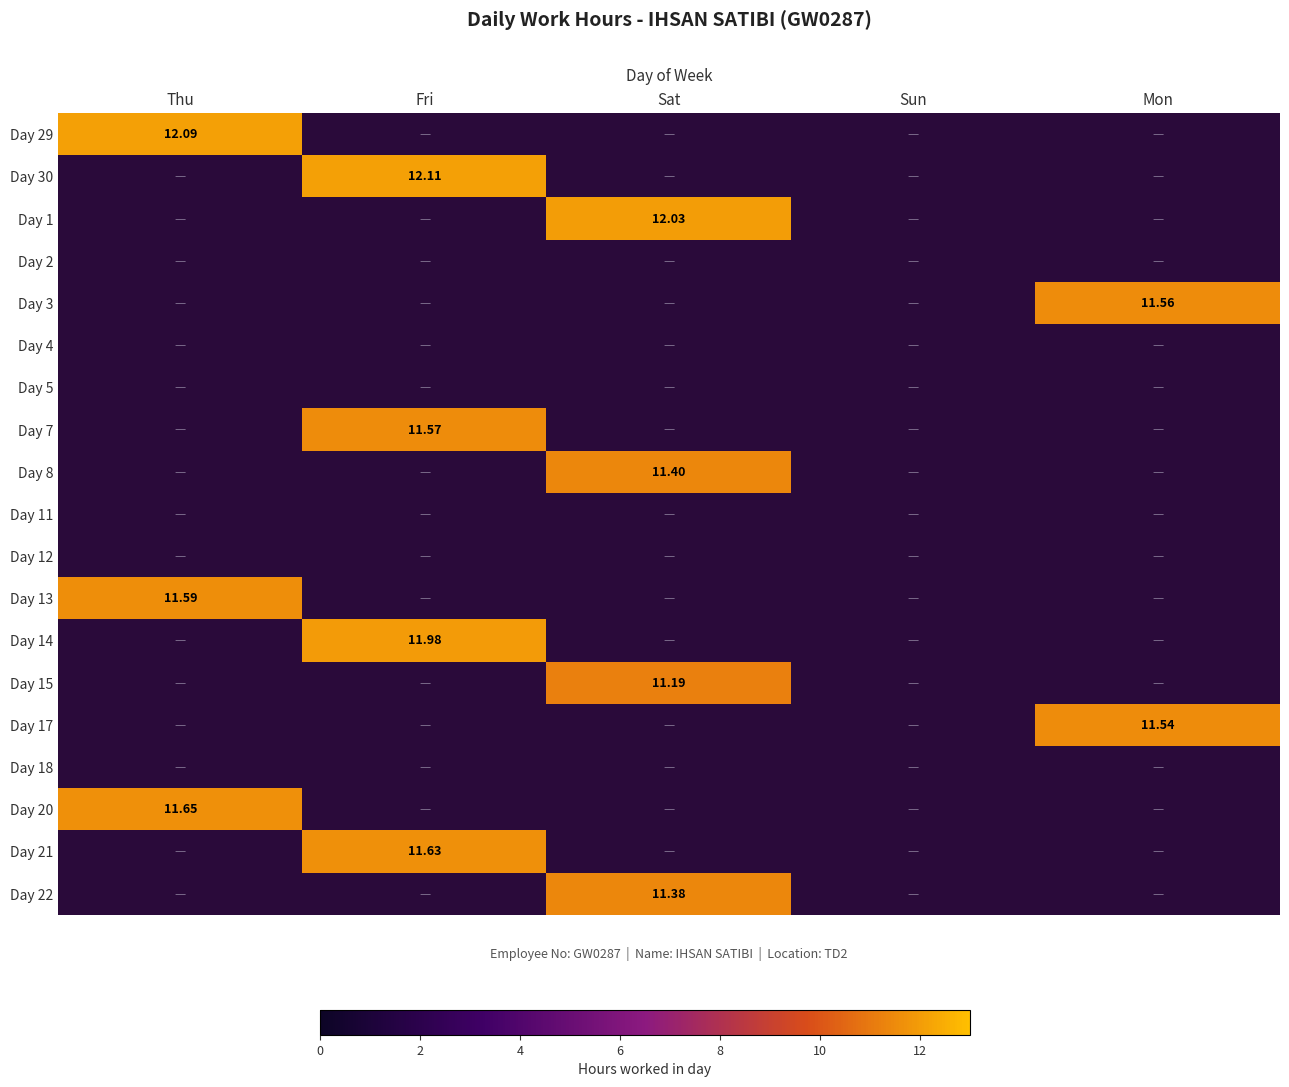

How many values in Day 30 are above zero?

1